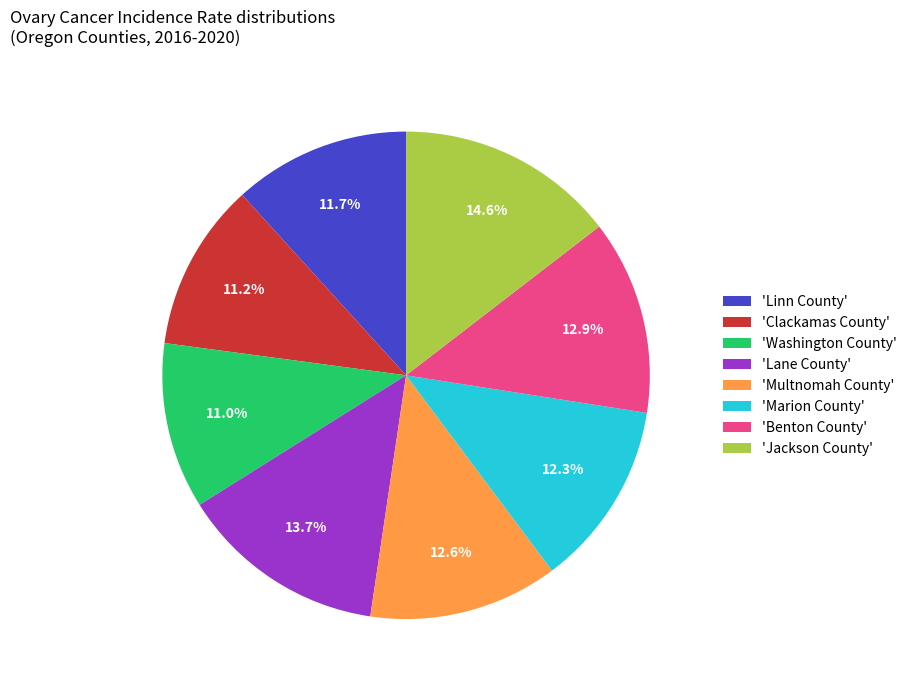

Approximately how many times larger is the value at 'Jackson County' compared to 'Lane County'?

1.1